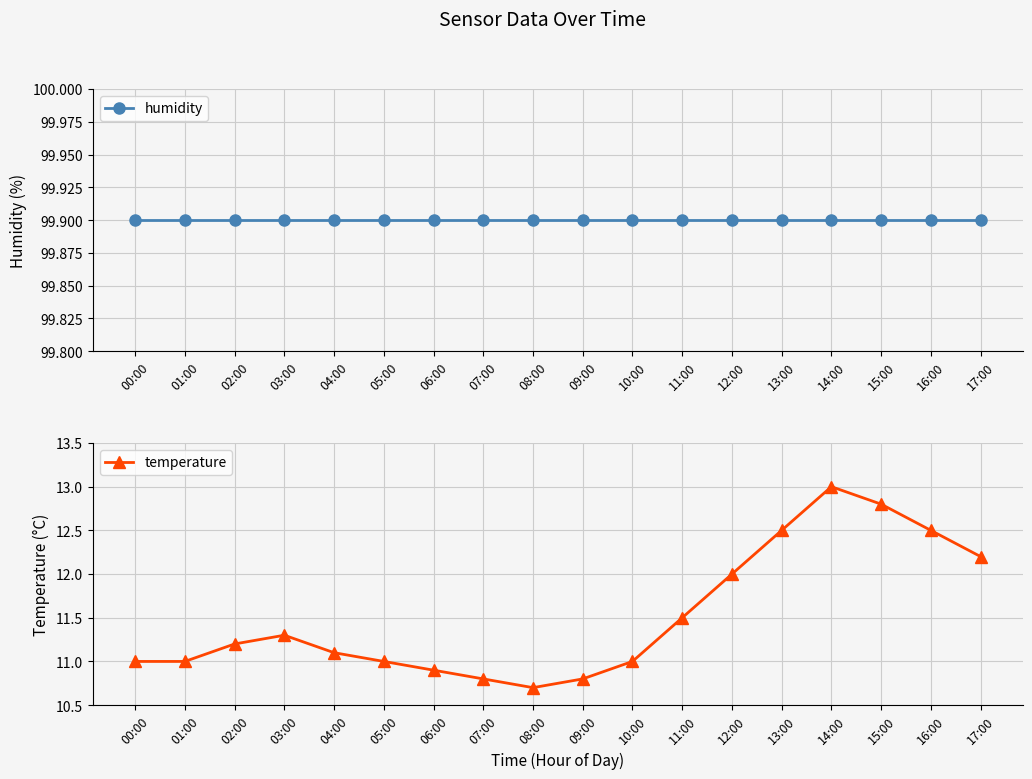

At which label is humidity closest to 99?

00:00